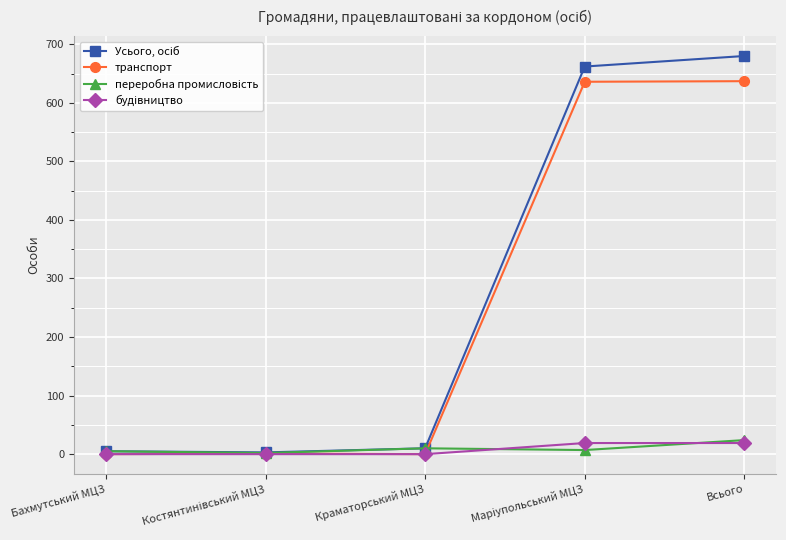

Is it true that транспорт equals 637 at Всього?

True